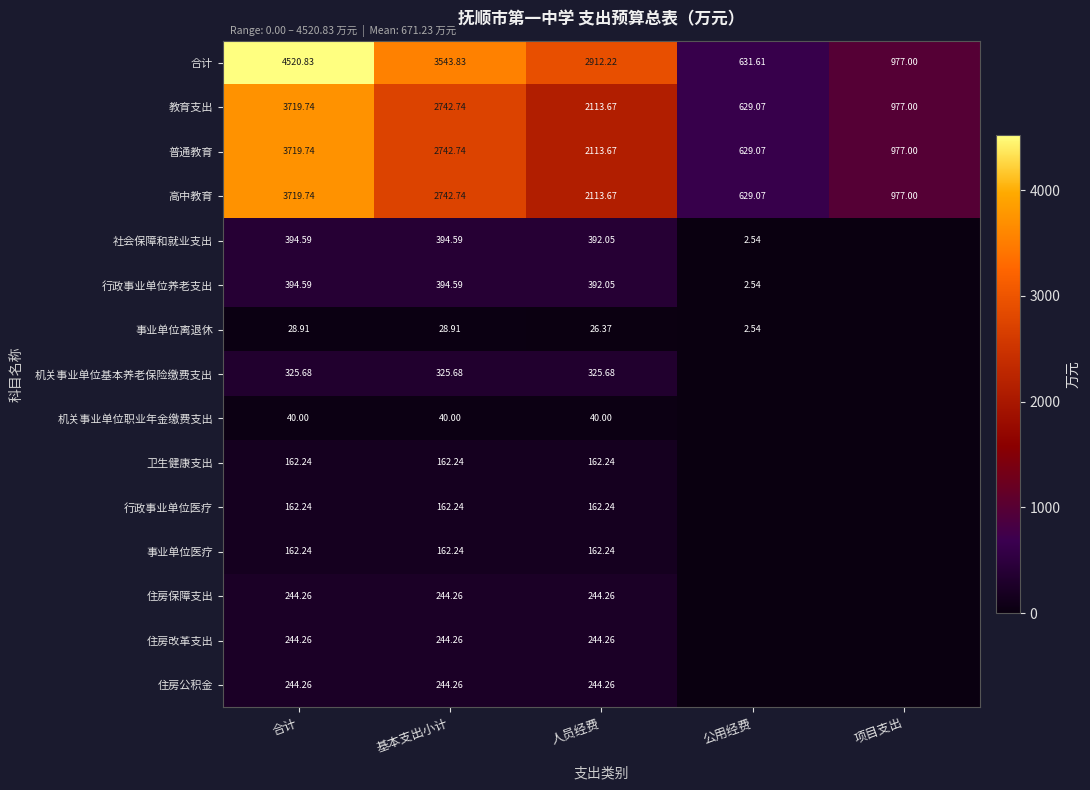

Is the value of 合计 at 项目支出 greater than the value of 住房改革支出 at 人员经费?

Yes